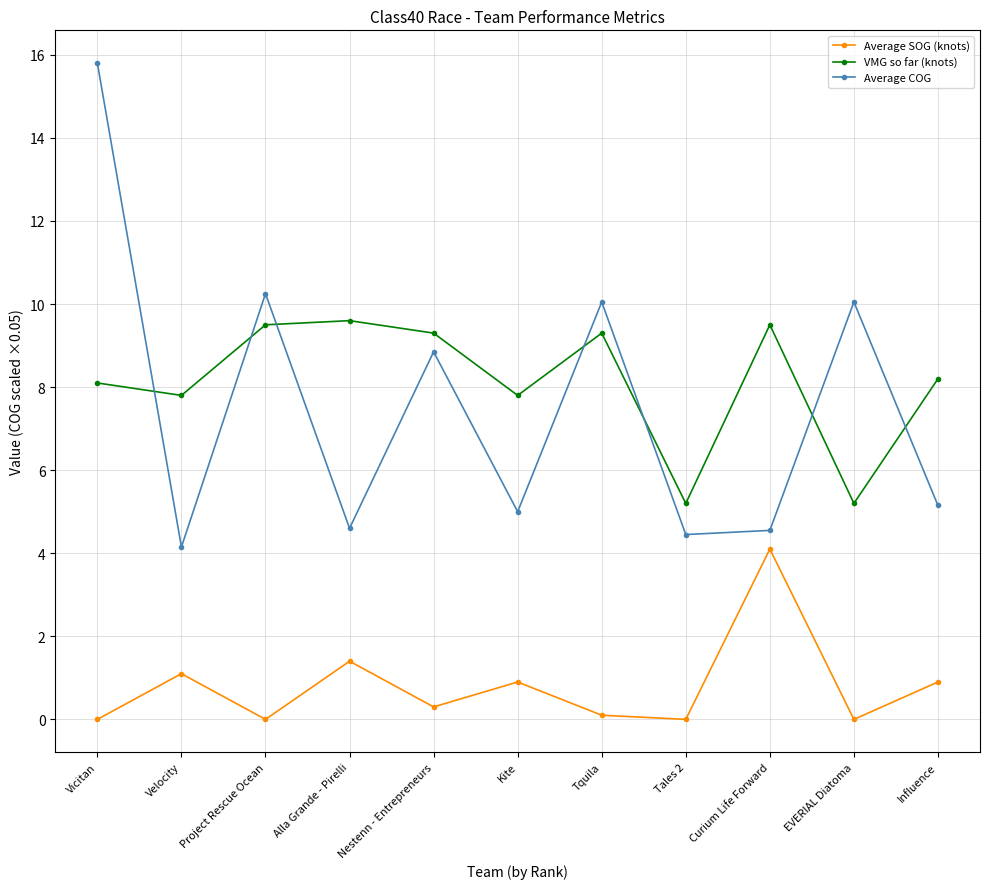

True or false: Average SOG (knots) and VMG so far (knots) intersect in this chart.

False